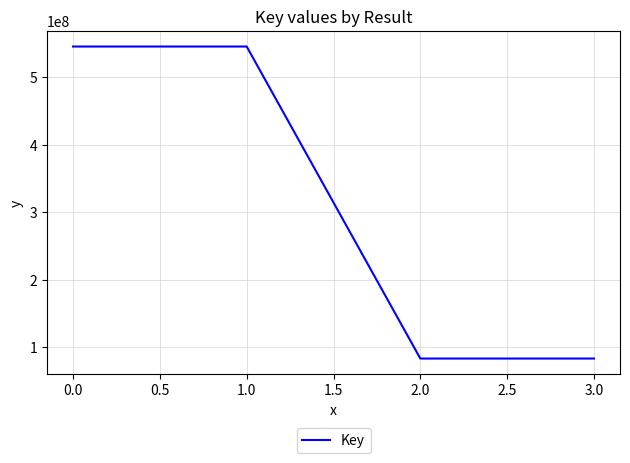

What is the greatest value displayed?

545660480